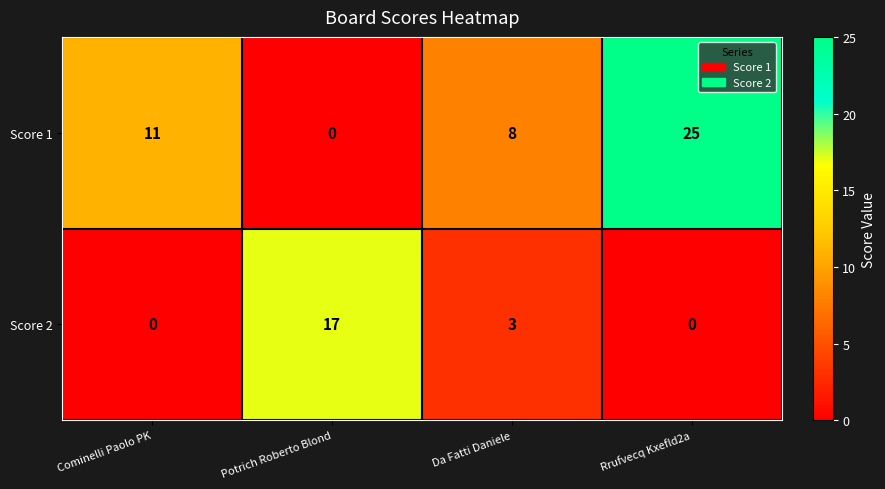

Between Da Fatti Daniele and Rrufvecq Kxefld2a, which series saw the biggest shift?

Score 1